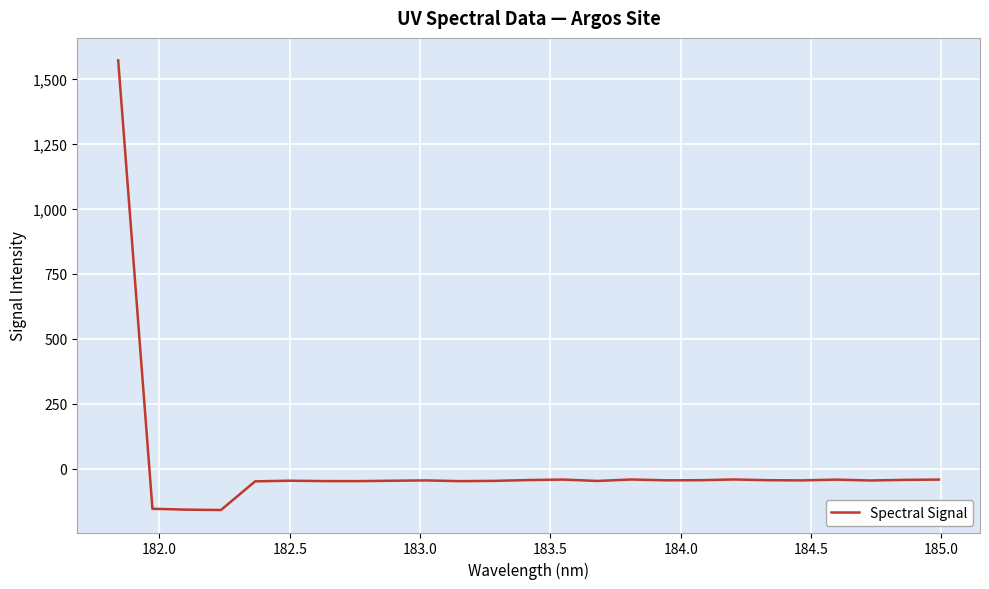

How many values are below -45?

14